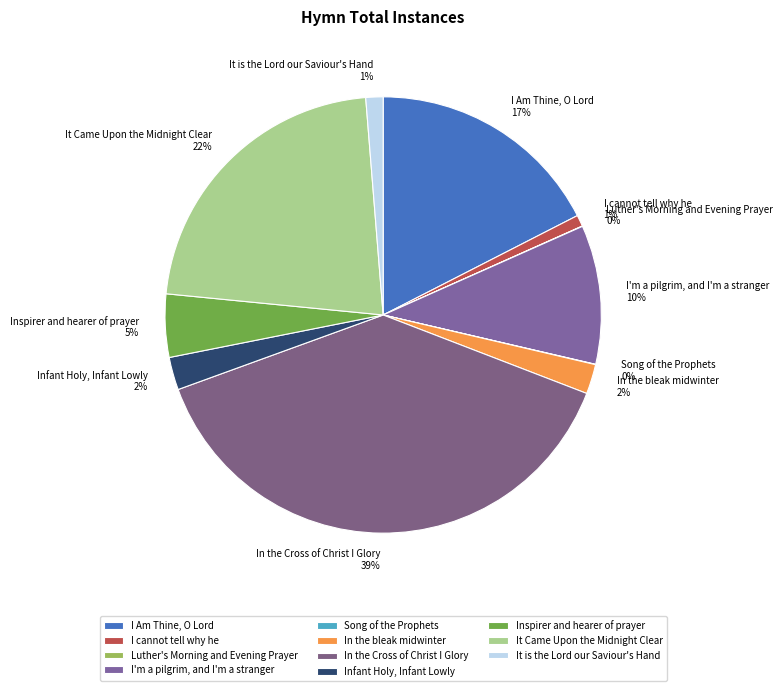

What percentage is the Infant Holy, Infant Lowly slice, to the nearest percent?

2%